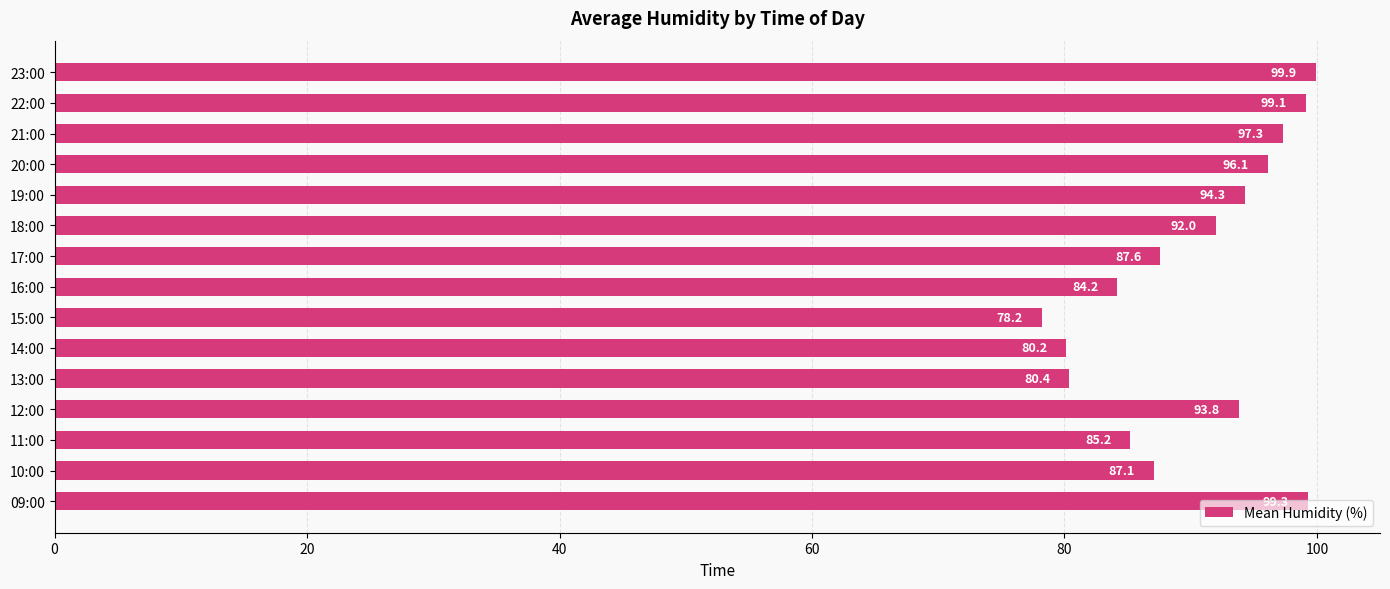

Which label corresponds to the smallest value in the chart?

15:00